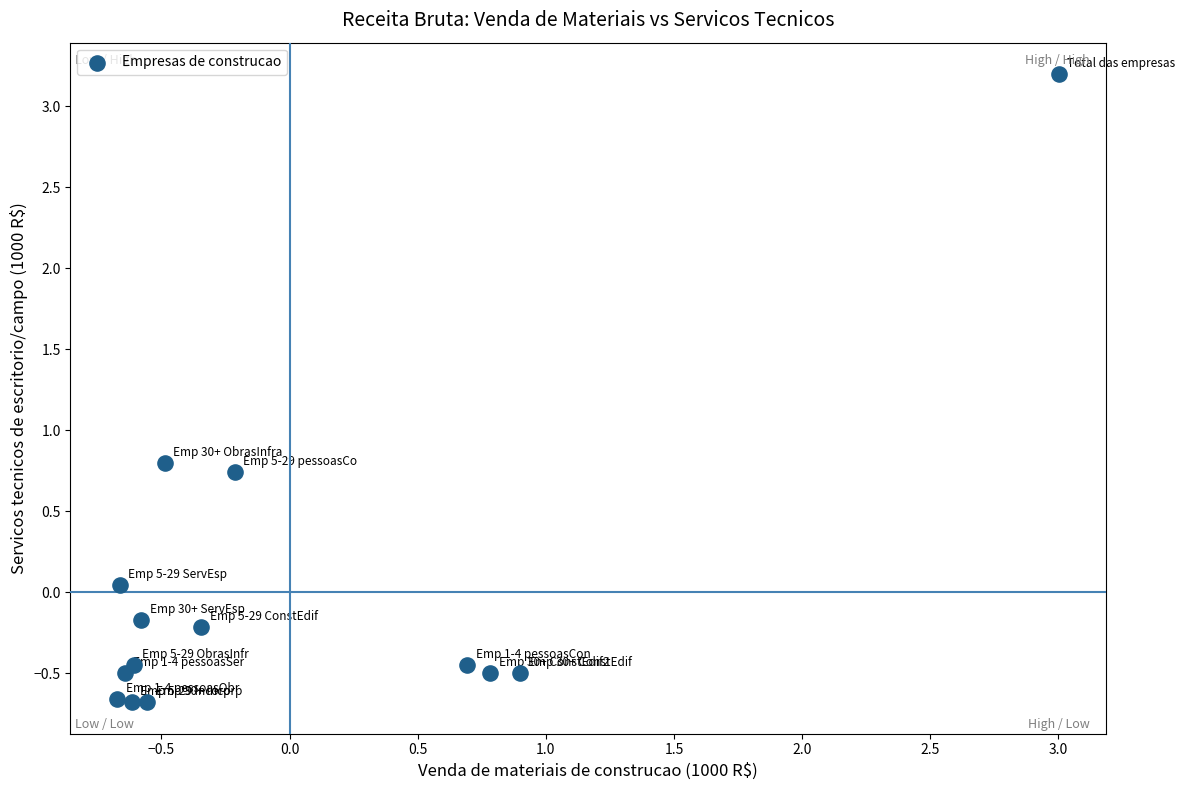

What is the range of Y values (max minus min)?

3.9